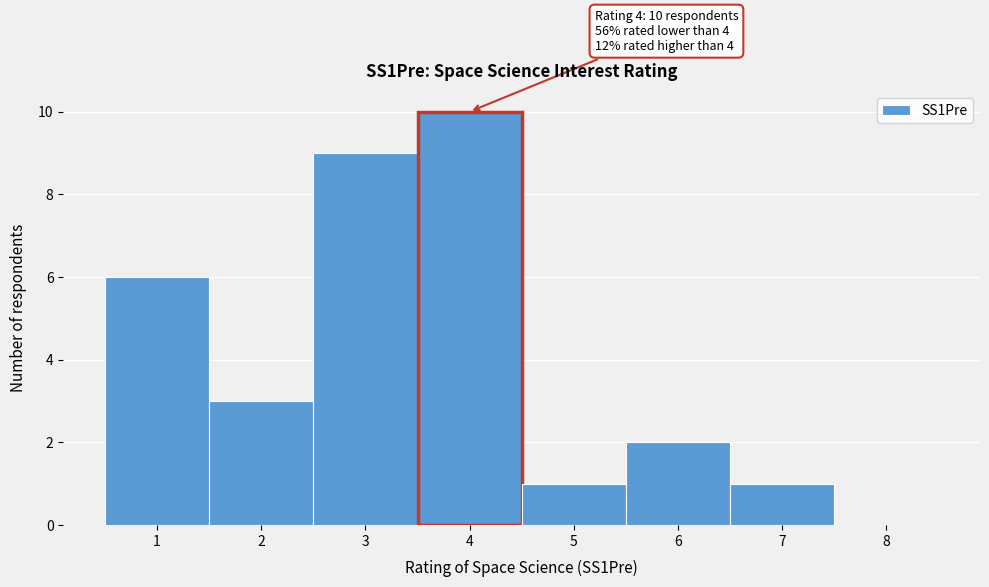

Over which range of the x-axis is the bar tallest?

3.5 to 4.5